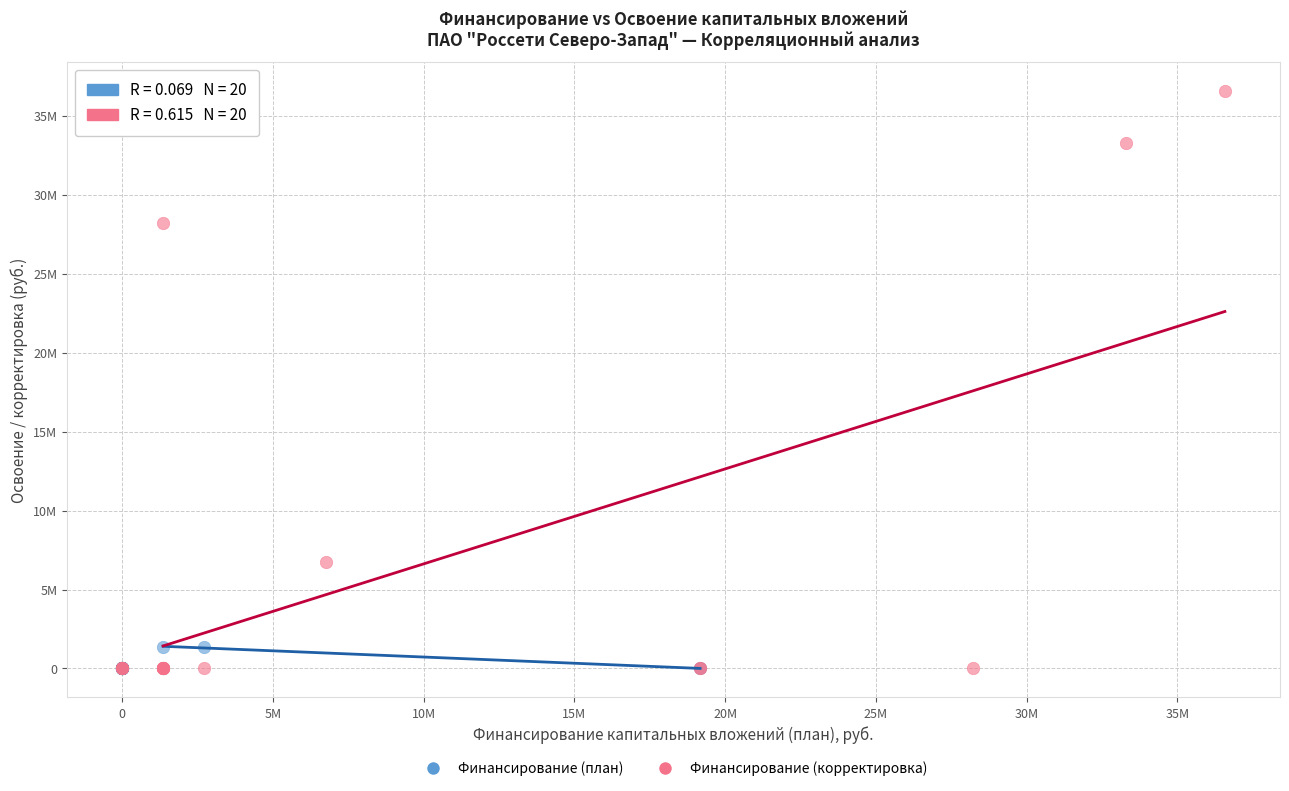

What are all the series names shown in the legend?

Финансирование (план), Финансирование (корректировка)